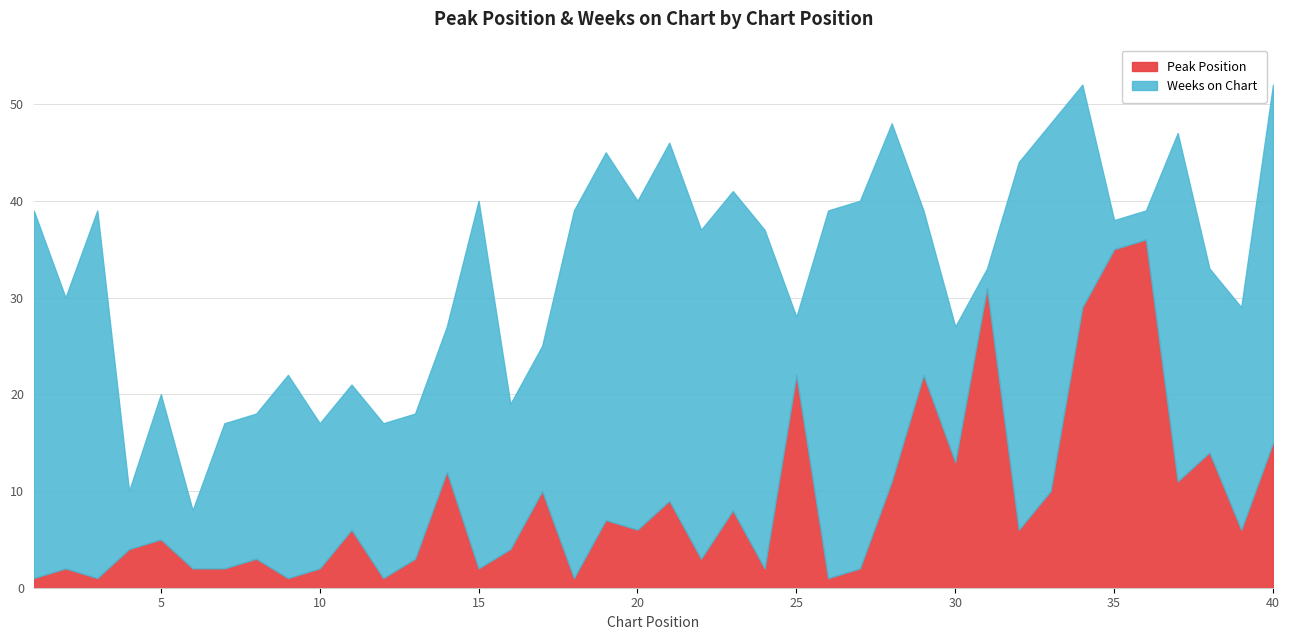

True or false: Weeks on Chart has more than 2 points higher than both neighbors.

True